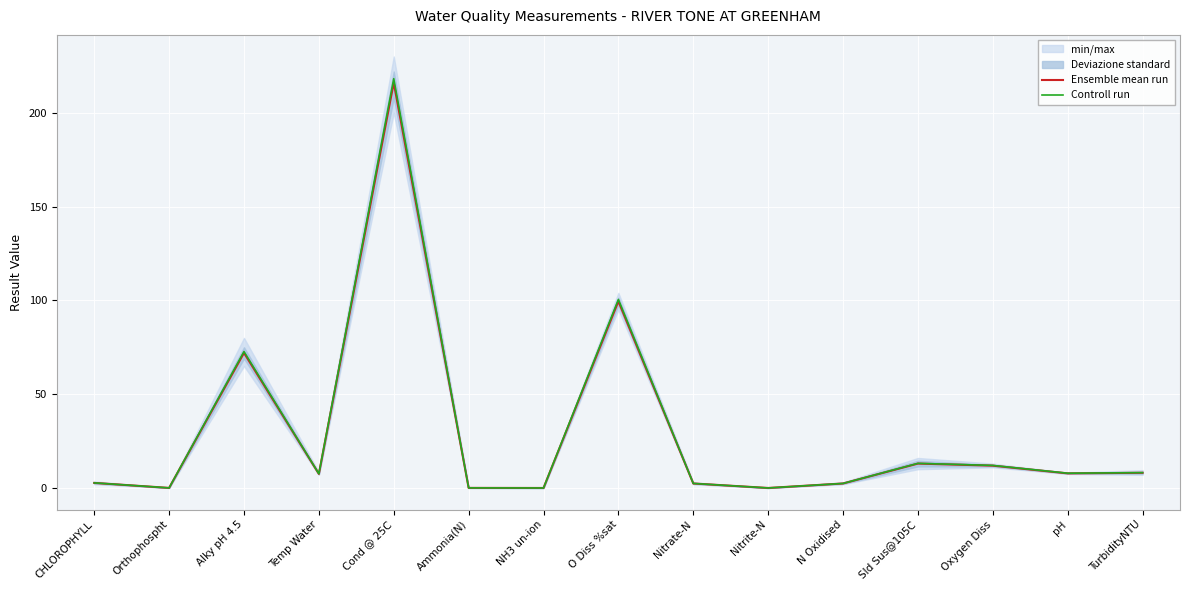

Which series has the widest spread of values?

Controll run